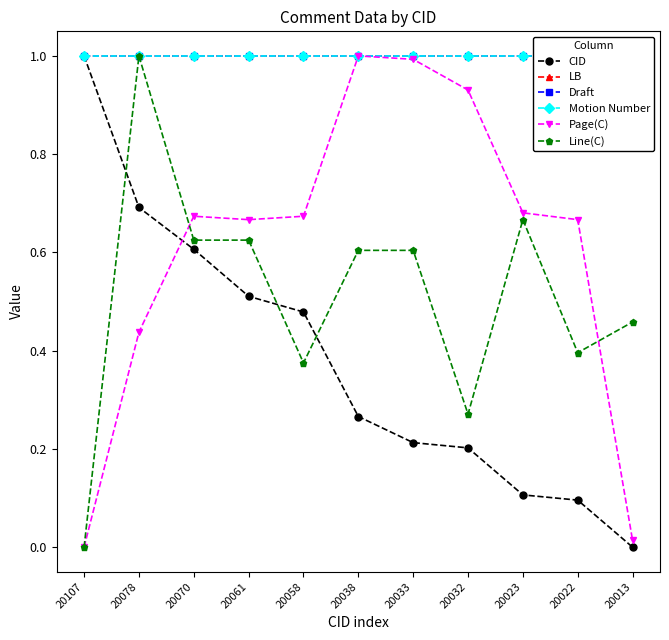

Which has a higher value, 20058 or 20013?

20058